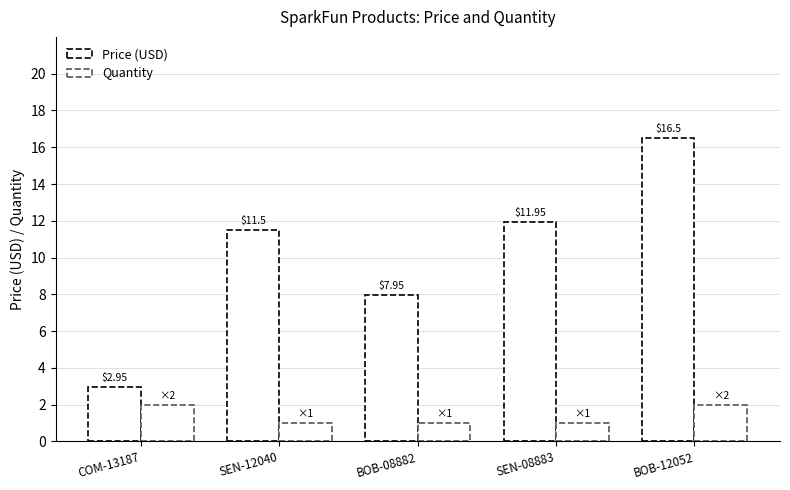

Which series has the largest total across all categories?

Price (USD)